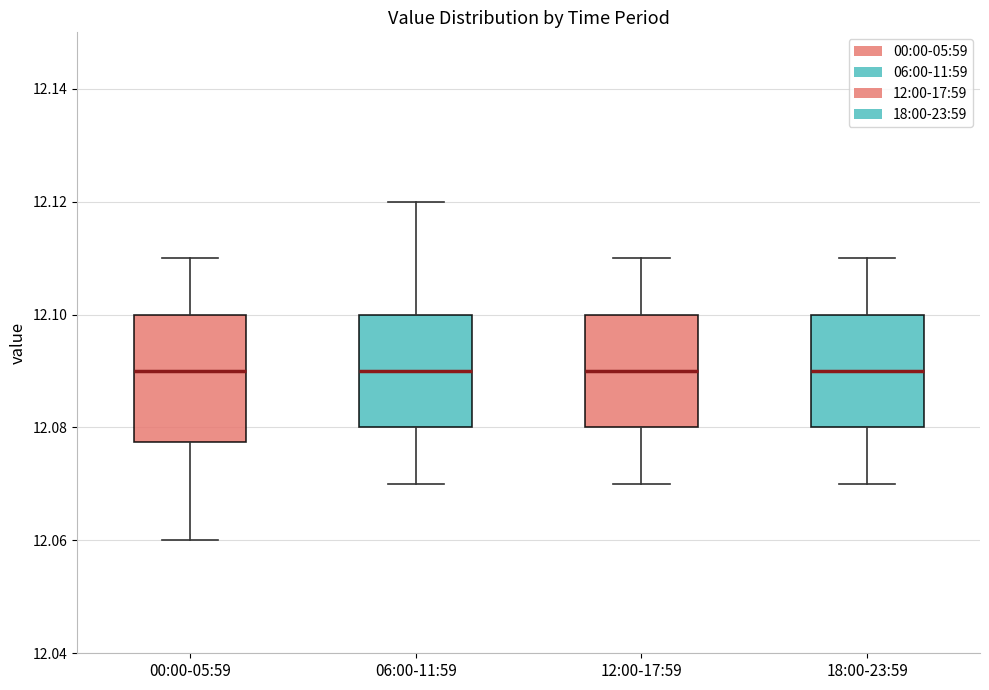

Reading left to right, transcribe this box plot: for each box, give where its median line is, the range the box spans, and where its two whiskers end, as read against the y-axis. The values are not printed on the chart, so give them approximately, as read against the axis.

00:00-05:59: median 12.090, box 12.078 to 12.100, whiskers 12.060 to 12.110
06:00-11:59: median 12.090, box 12.080 to 12.100, whiskers 12.070 to 12.120
12:00-17:59: median 12.090, box 12.080 to 12.100, whiskers 12.070 to 12.110
18:00-23:59: median 12.090, box 12.080 to 12.100, whiskers 12.070 to 12.110